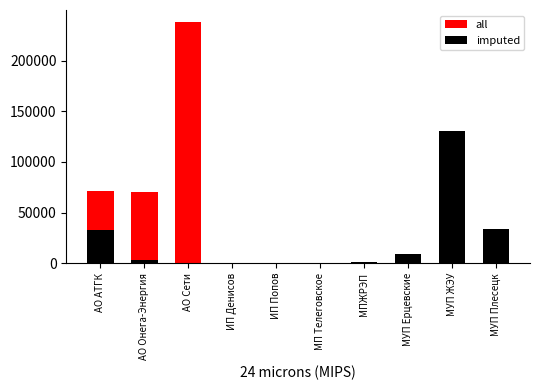

Which label corresponds to the largest value in the chart?

АО Сети